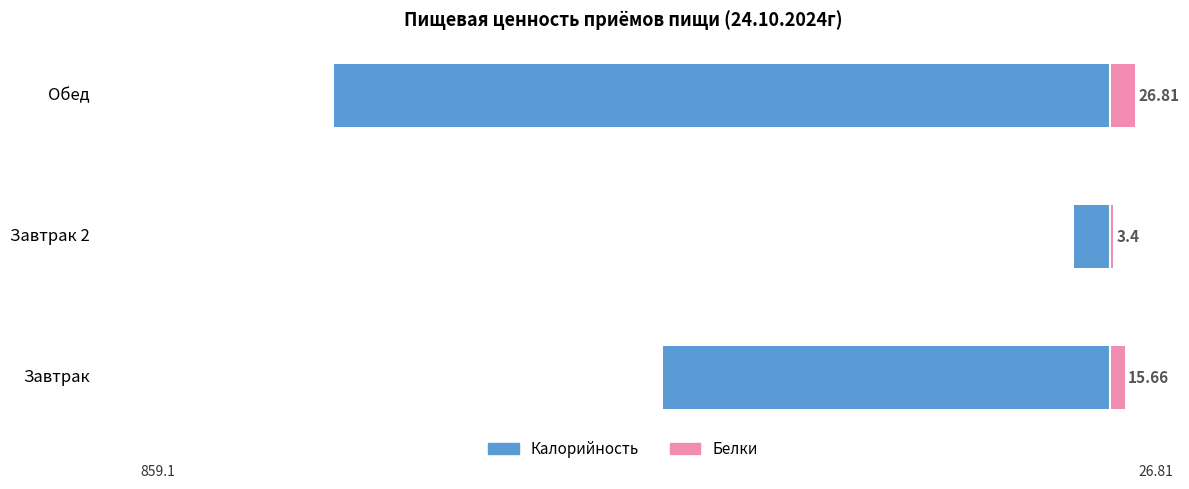

Is it true that Белки equals 37.9 at Обед?

False